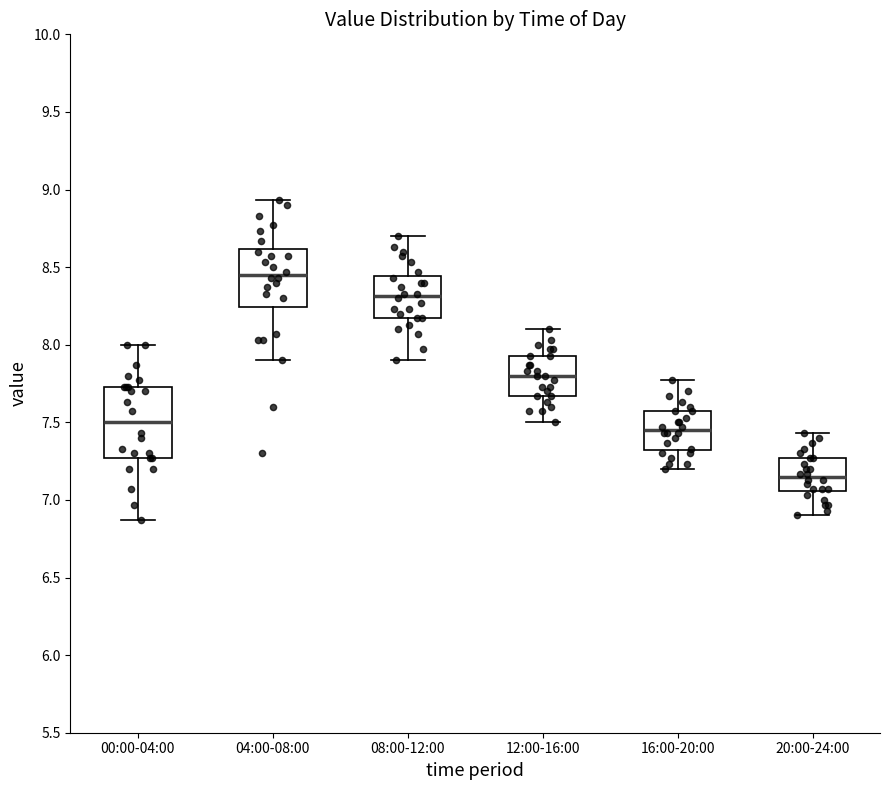

Which box is the tallest, from its lower edge to its upper edge?

00:00-04:00